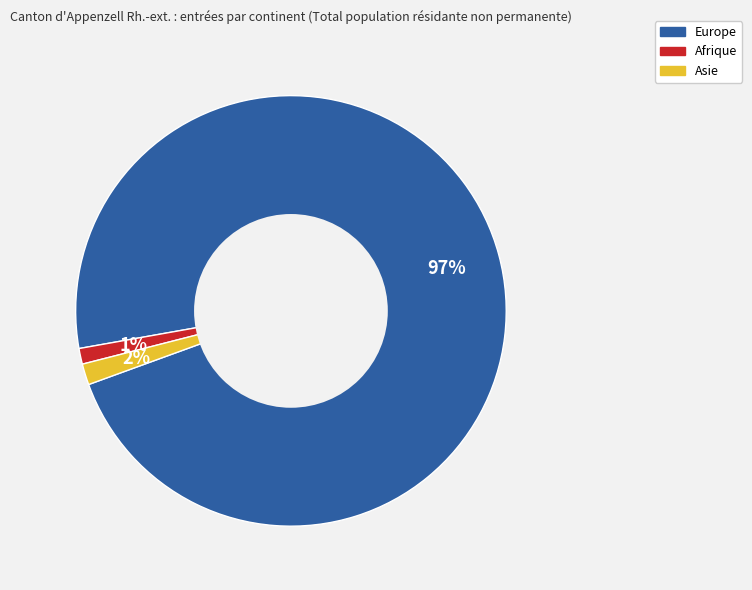

Does Asie represent more than half of the total?

No